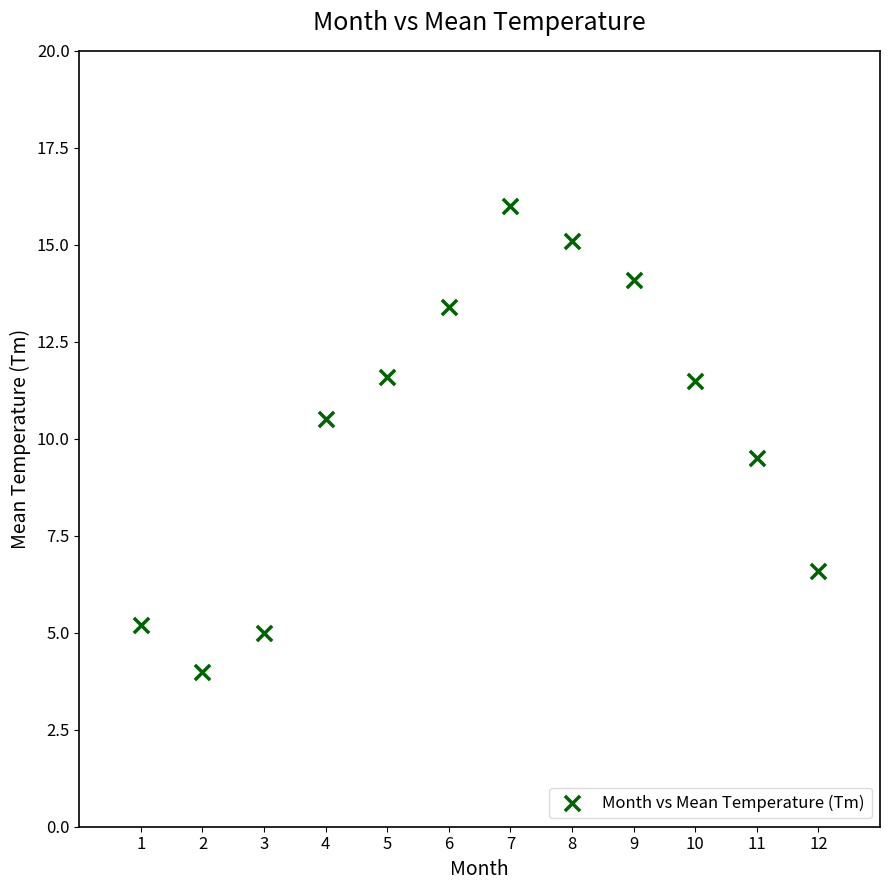

What is the average Y value?

10.2